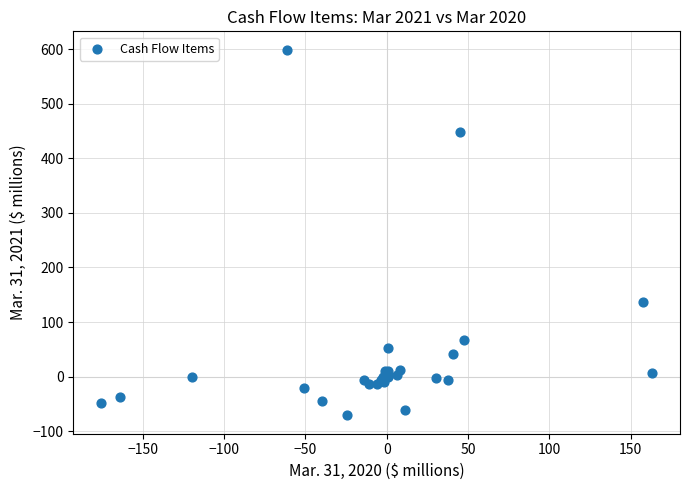

What Y value in the scatter plot is closest to 264?

137.2